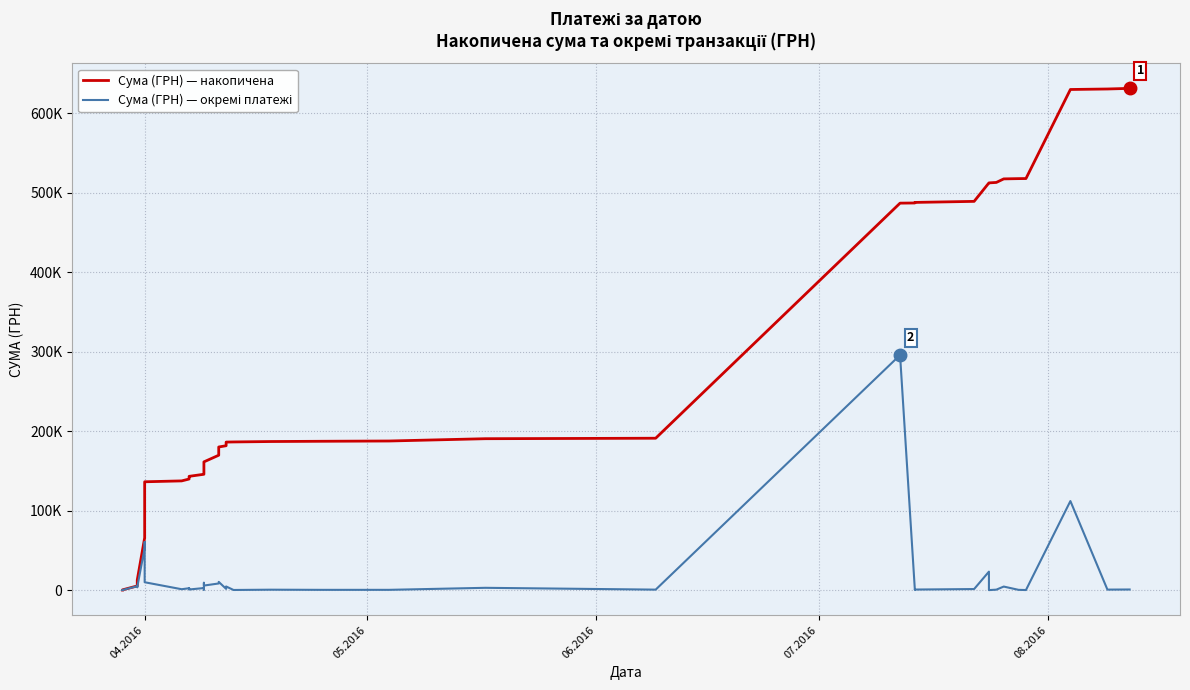

Which series has the largest range (max minus min)?

Сума (ГРН) — накопичена